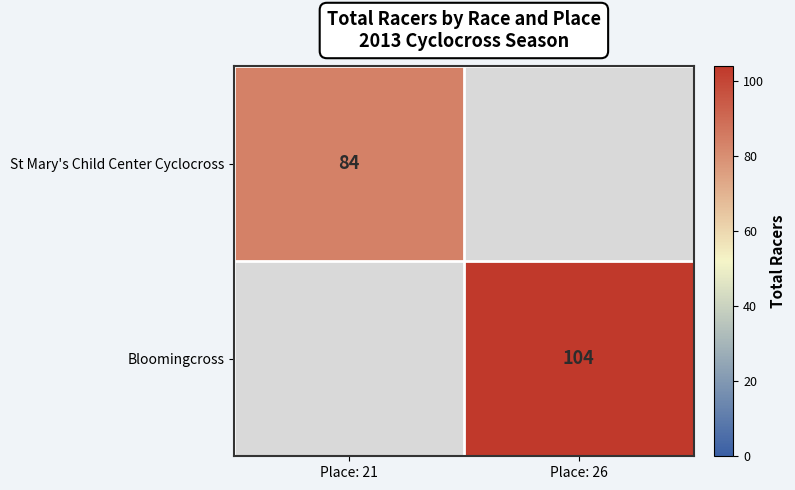

Is it true that Bloomingcross equals 158 at Place: 26?

False